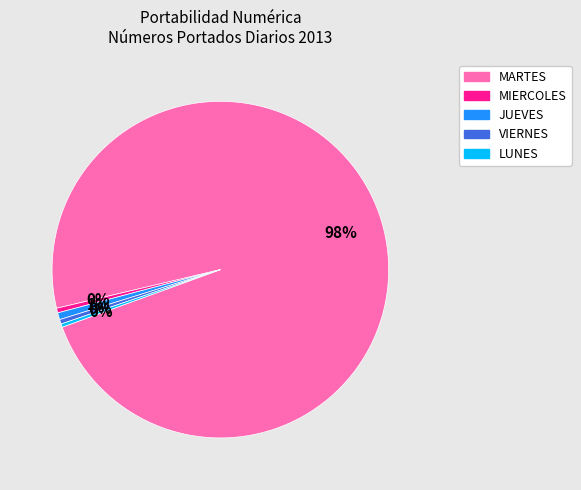

Is there any slice that represents more than half of the pie?

Yes